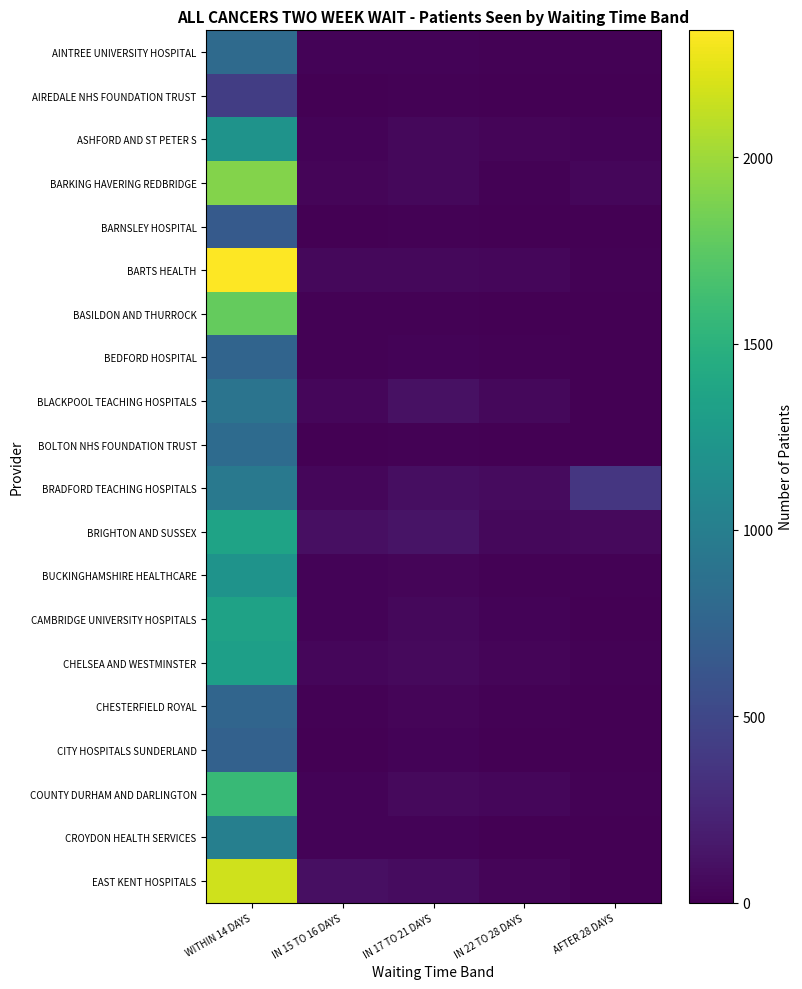

Rank the series at IN 22 TO 28 DAYS from highest to lowest value.

BRADFORD TEACHING HOSPITALS, BLACKPOOL TEACHING HOSPITALS, BRIGHTON AND SUSSEX, BARTS HEALTH, COUNTY DURHAM AND DARLINGTON, ASHFORD AND ST PETER S, CHELSEA AND WESTMINSTER, EAST KENT HOSPITALS, CAMBRIDGE UNIVERSITY HOSPITALS, AINTREE UNIVERSITY HOSPITAL, BARKING HAVERING REDBRIDGE, BUCKINGHAMSHIRE HEALTHCARE, BEDFORD HOSPITAL, CHESTERFIELD ROYAL, BARNSLEY HOSPITAL, AIREDALE NHS FOUNDATION TRUST, BASILDON AND THURROCK, CITY HOSPITALS SUNDERLAND, BOLTON NHS FOUNDATION TRUST, CROYDON HEALTH SERVICES